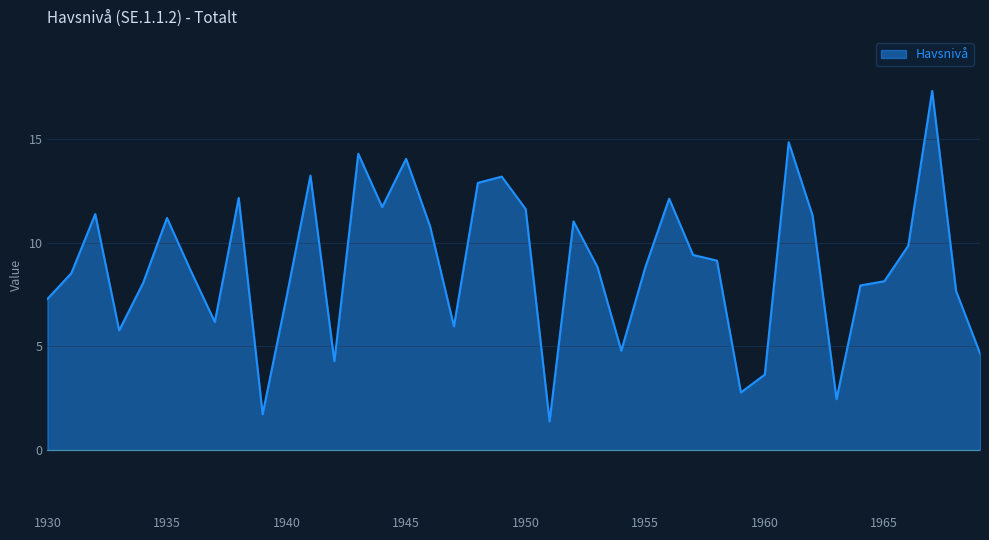

What is the difference between the maximum and minimum values?

15.9